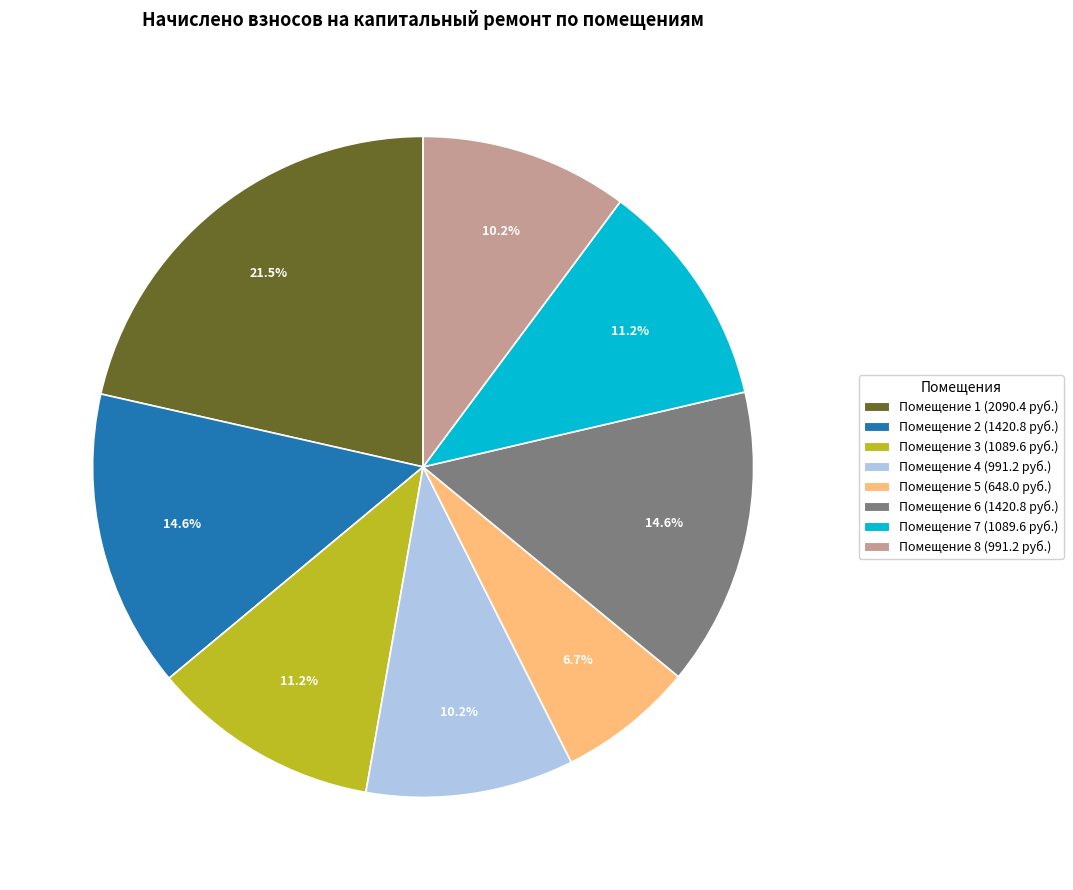

Count the number of slices in the pie.

8